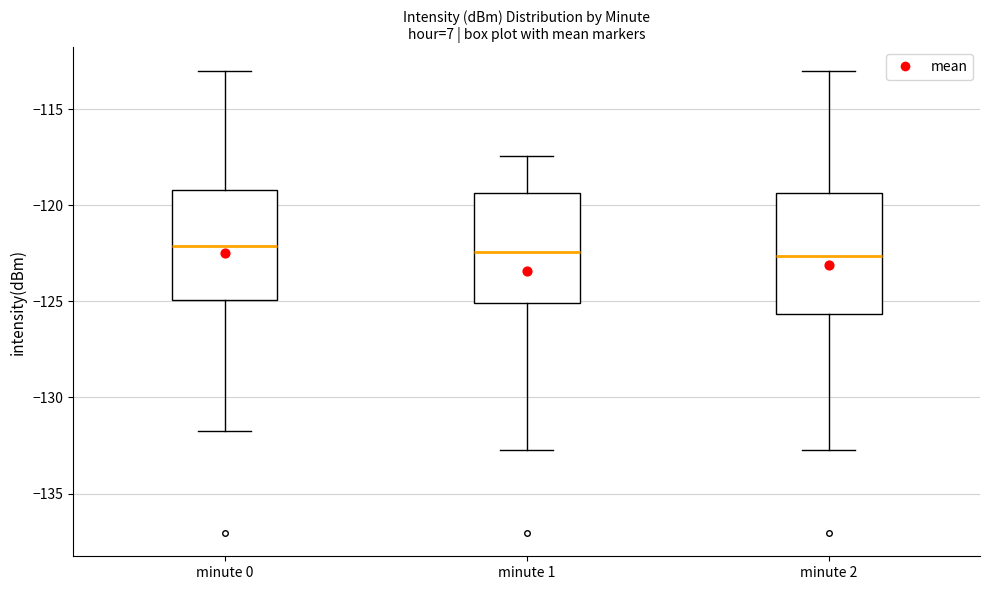

Reading left to right, transcribe this box plot: for each box, give where its median line is, the range the box spans, and where its two whiskers end, as read against the y-axis. The values are not printed on the chart, so give them approximately, as read against the axis.

minute 0: median -122.0, box -125.0 to -119.0, whiskers -132.0 to -113.0
minute 1: median -122.5, box -125.0 to -119.5, whiskers -132.5 to -117.5
minute 2: median -122.5, box -125.5 to -119.5, whiskers -132.5 to -113.0